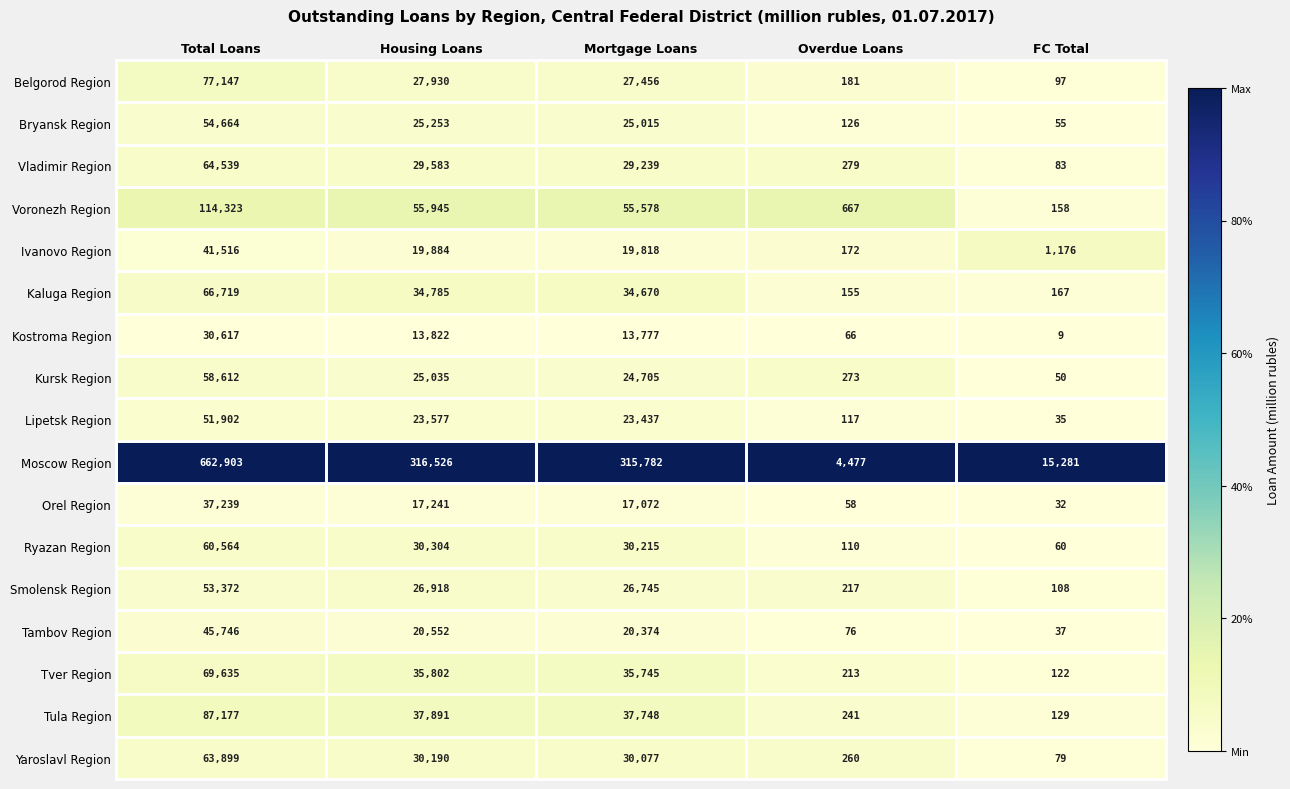

At which category is the sum across all series the highest?

Total Loans